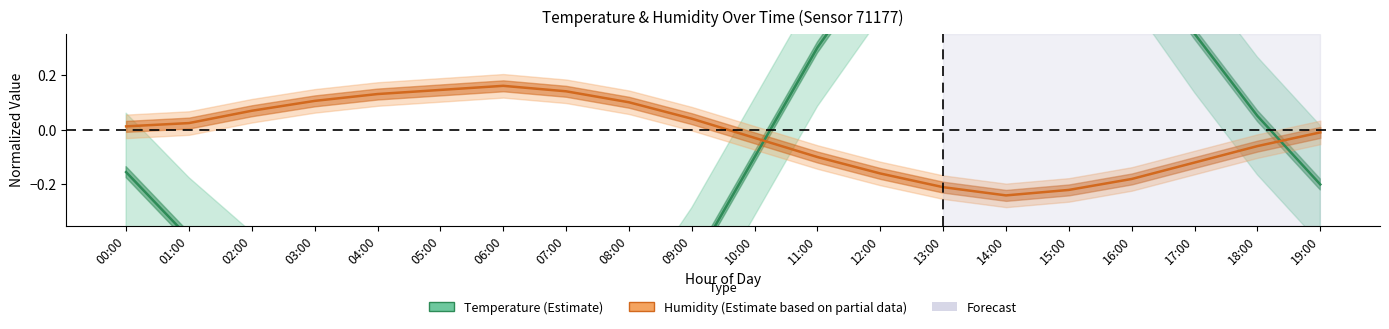

Rank the series at 12:00 from lowest to highest value.

humidity, temperature